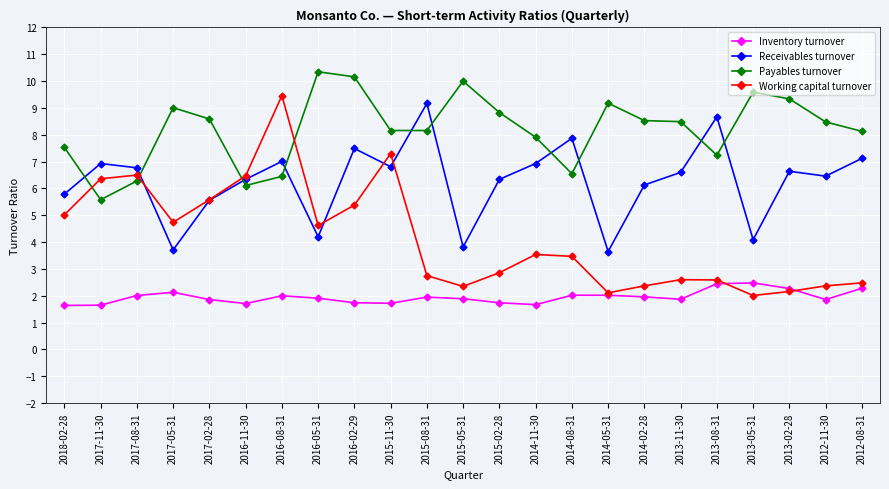

Is this an area chart (filled region under the line)?

No